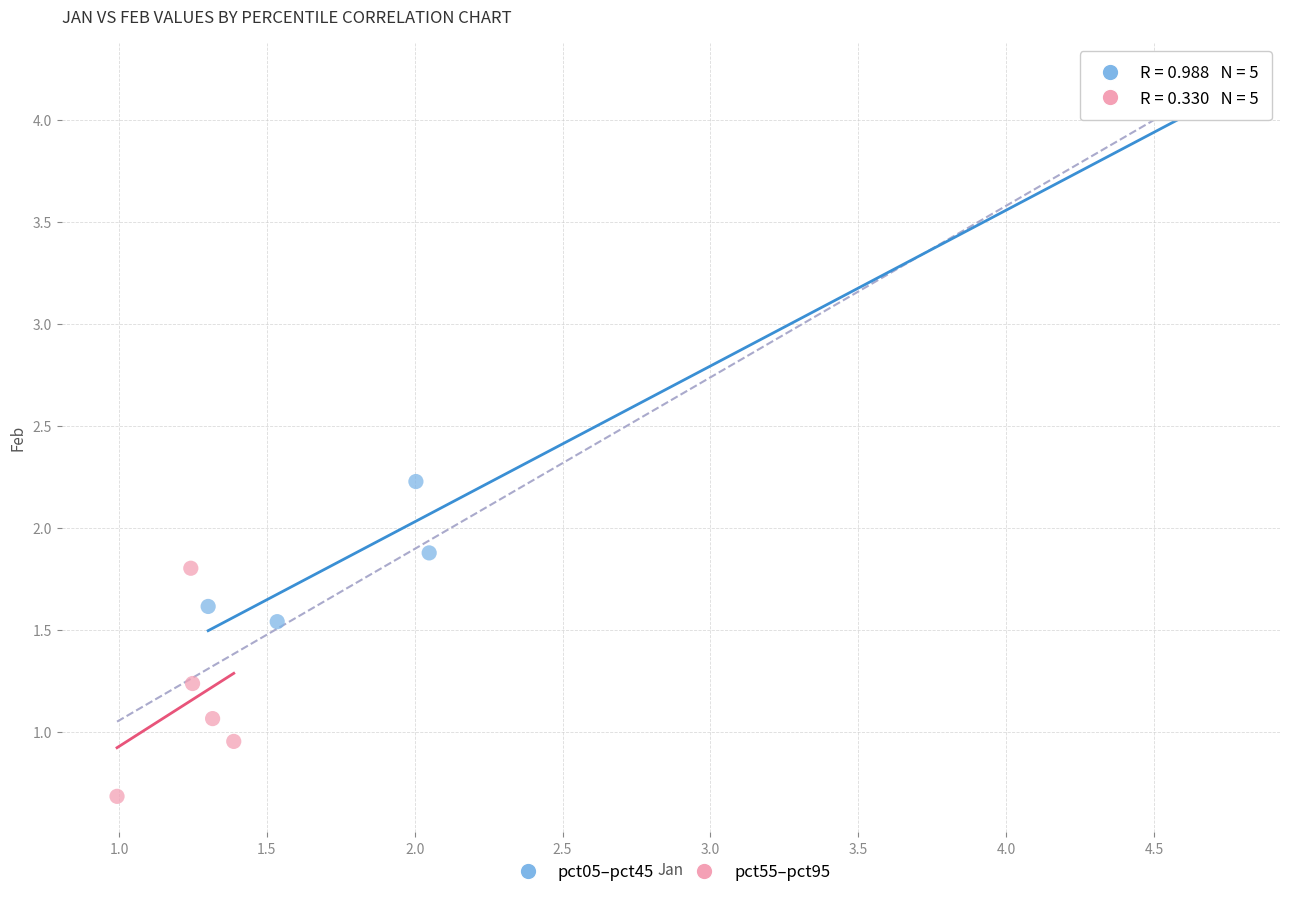

Which series has the largest Y range (max minus min)?

pct05–pct45